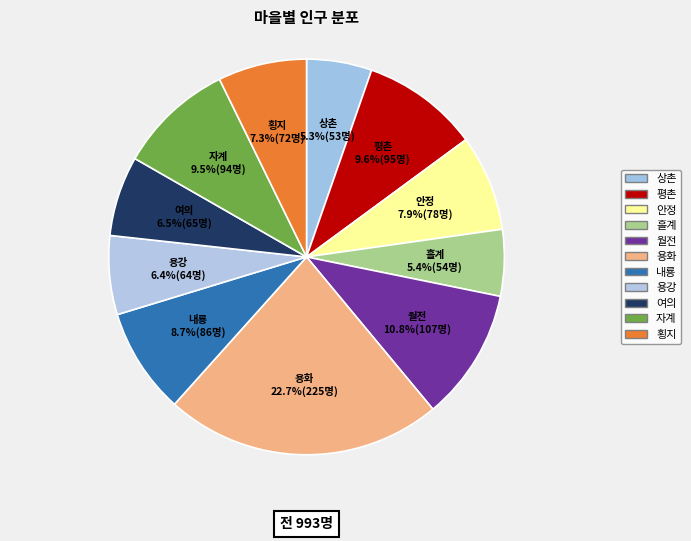

How many slices are in this pie chart?

11